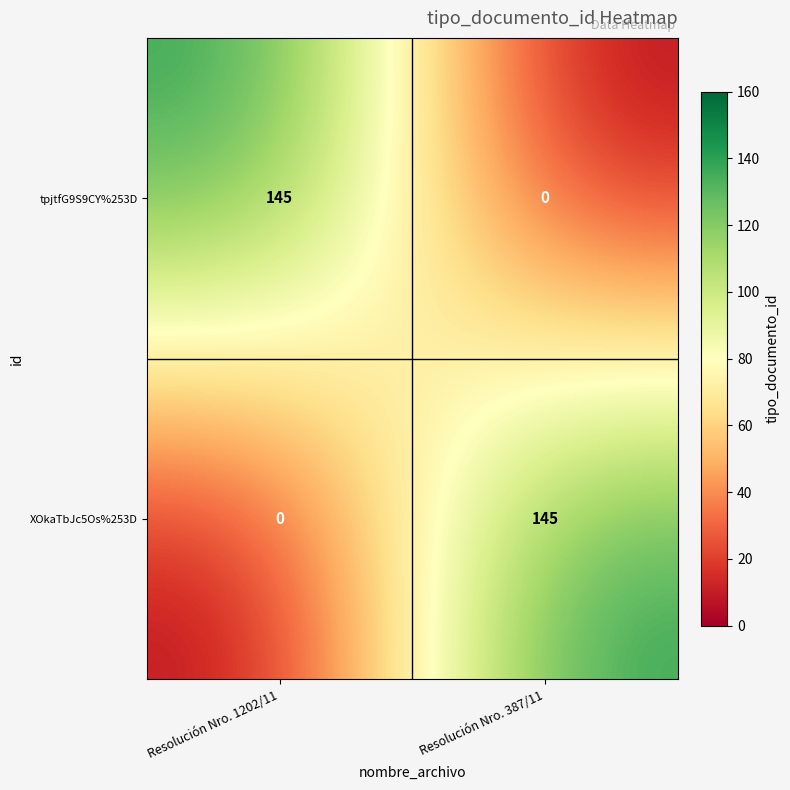

How many categories are shown in the chart?

2